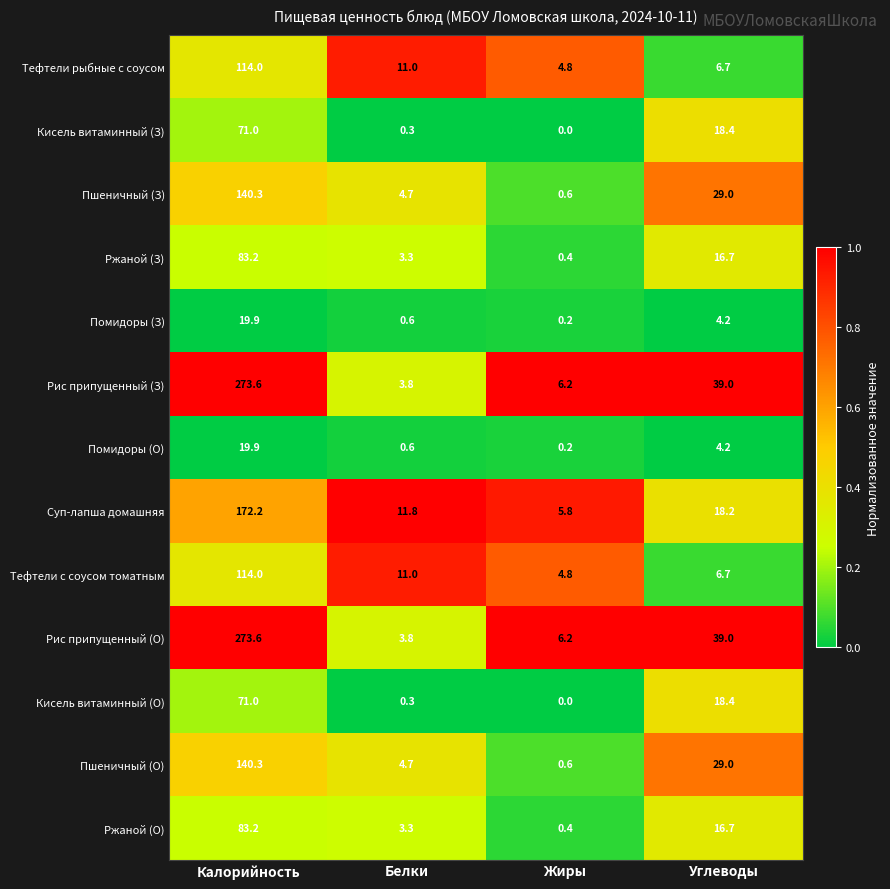

Where does the Кисель витаминный (З) series first go above 18?

Калорийность